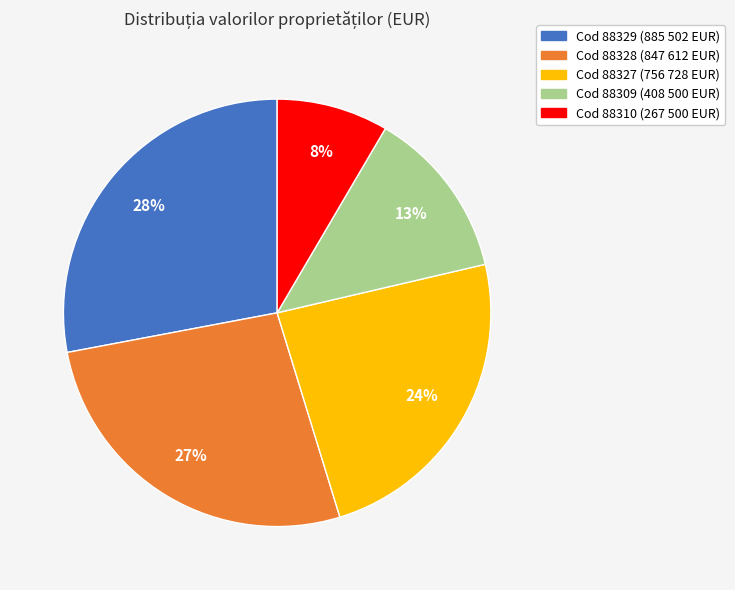

To the nearest percent, what is the difference between the largest and smallest slice percentages?

20%